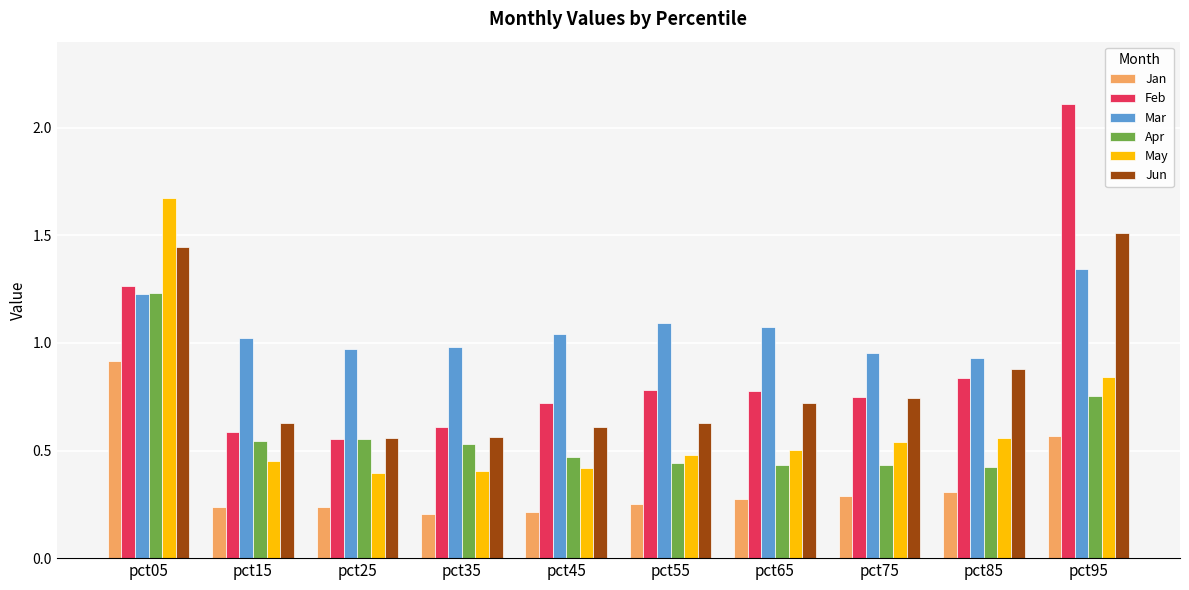

What is the sum of all Mar values?

10.6